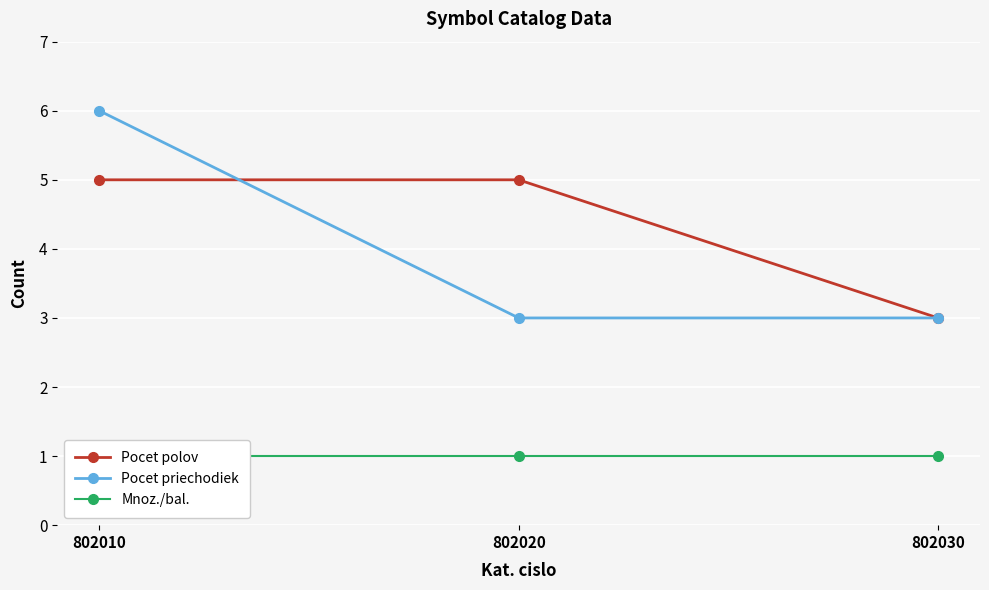

Which series has the largest total across all categories?

Pocet polov